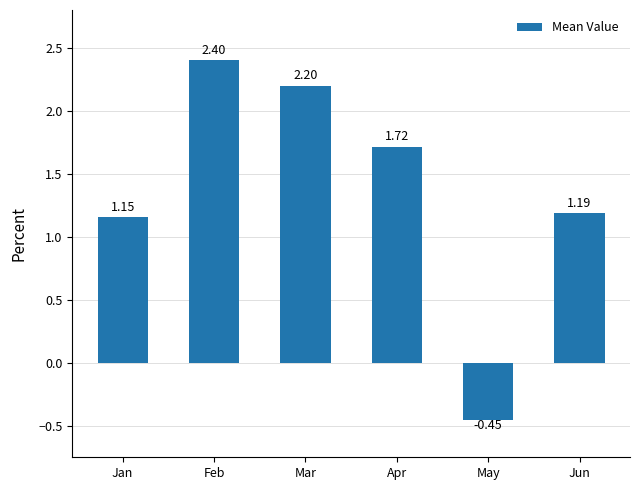

What is the value of the 3rd bar from the left?

2.2